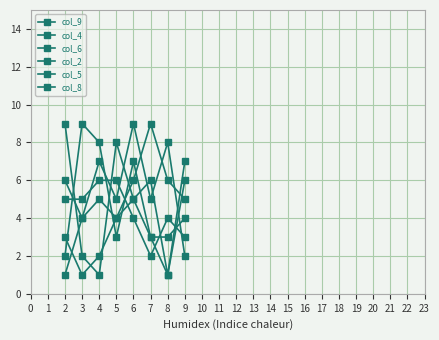

At how many categories does at least one series exceed 2?

8